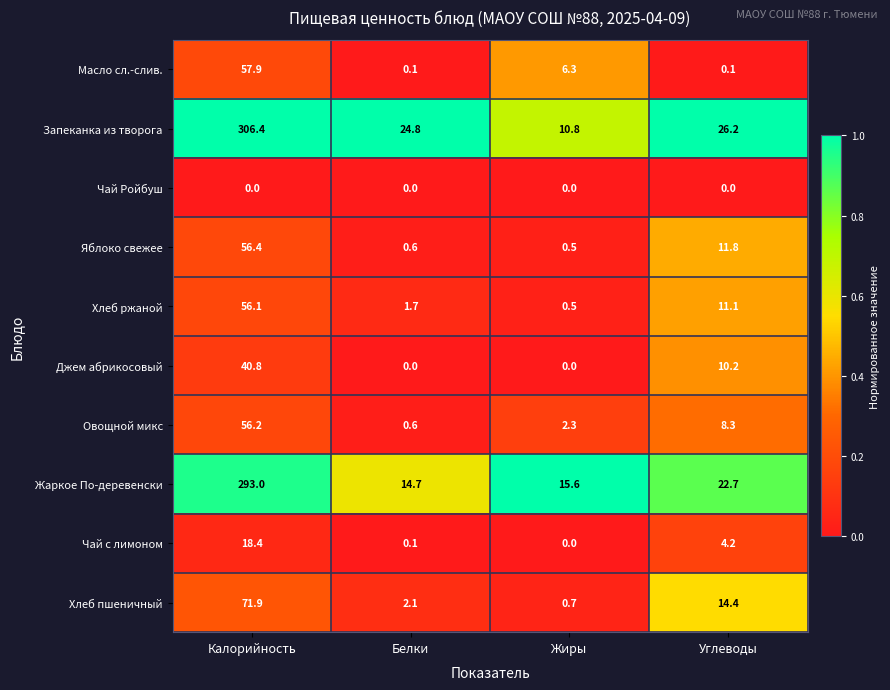

What is the average value of the Джем абрикосовый series?

12.8